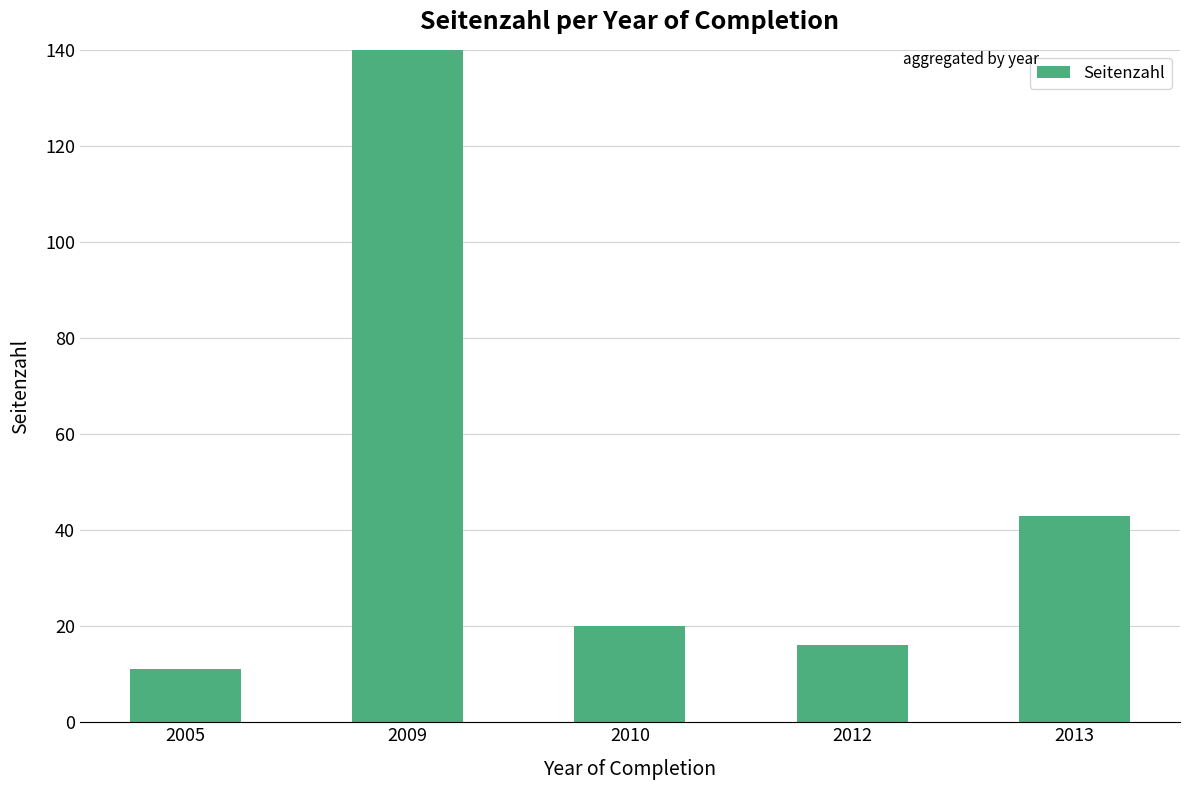

What is the change in value from 2005 to 2010?

+9